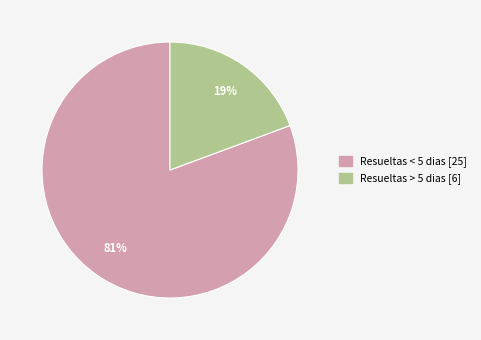

What percentage is the Resueltas < 5 dias slice, to the nearest percent?

81%